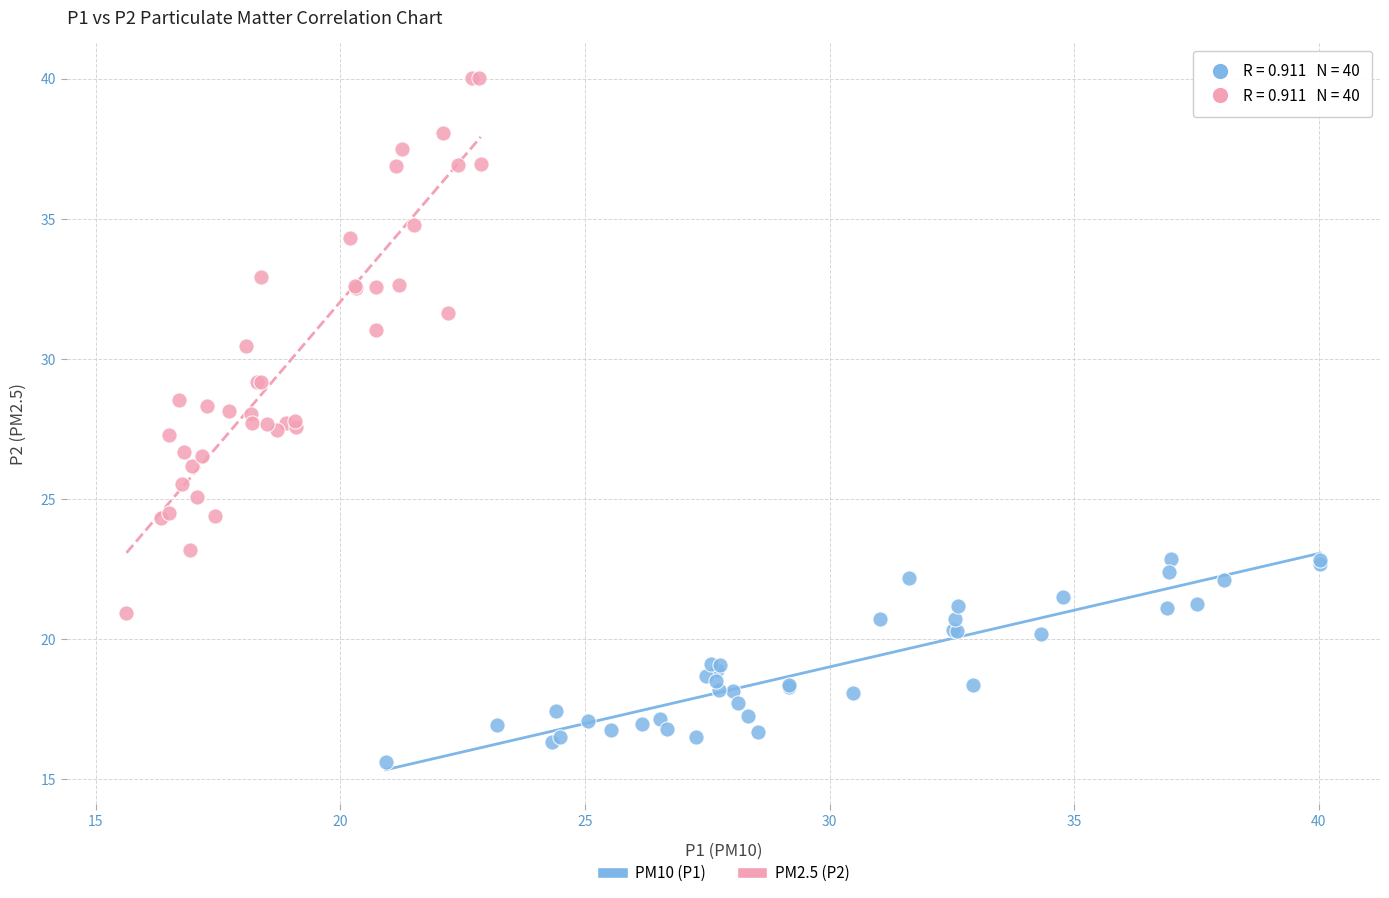

Which series contains the highest Y value?

PM2.5 (P2)